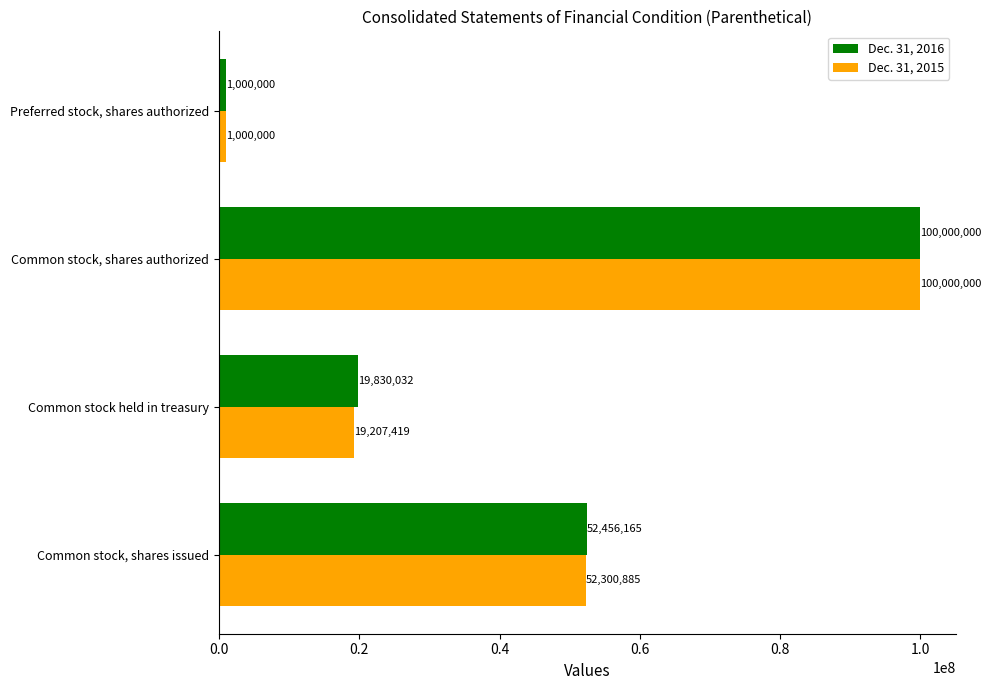

Which series has the largest total across all categories?

Dec. 31, 2016